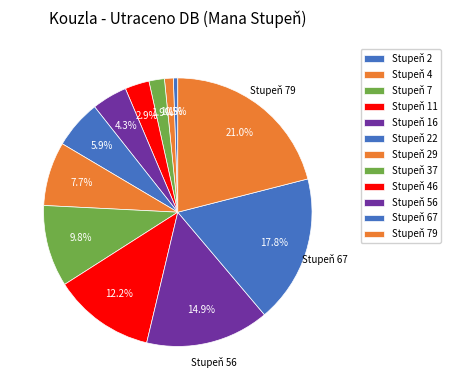

How many slices are in this pie chart?

12